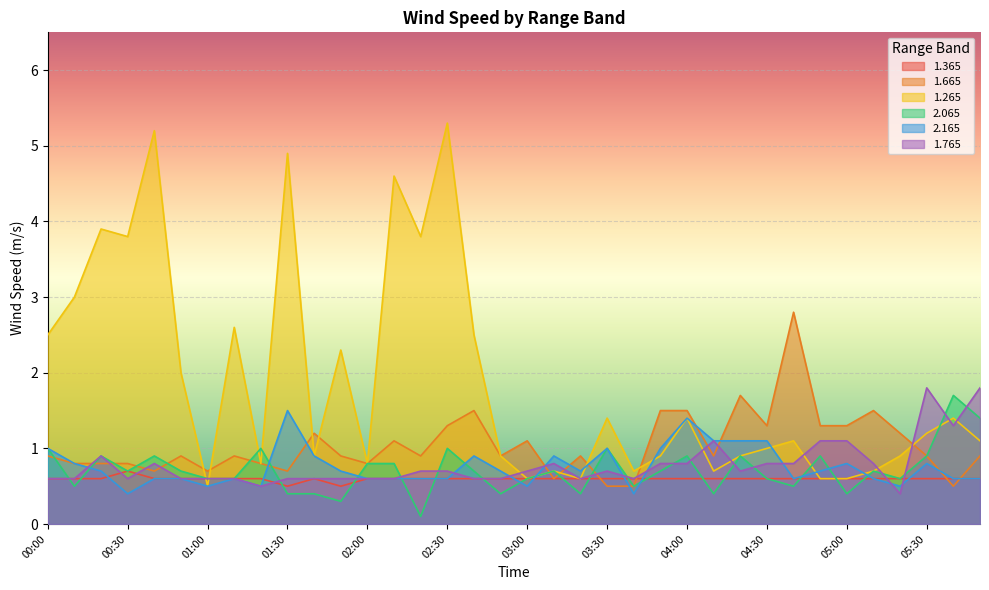

What is the approximate value of 1.665 at 03:30?

0.5